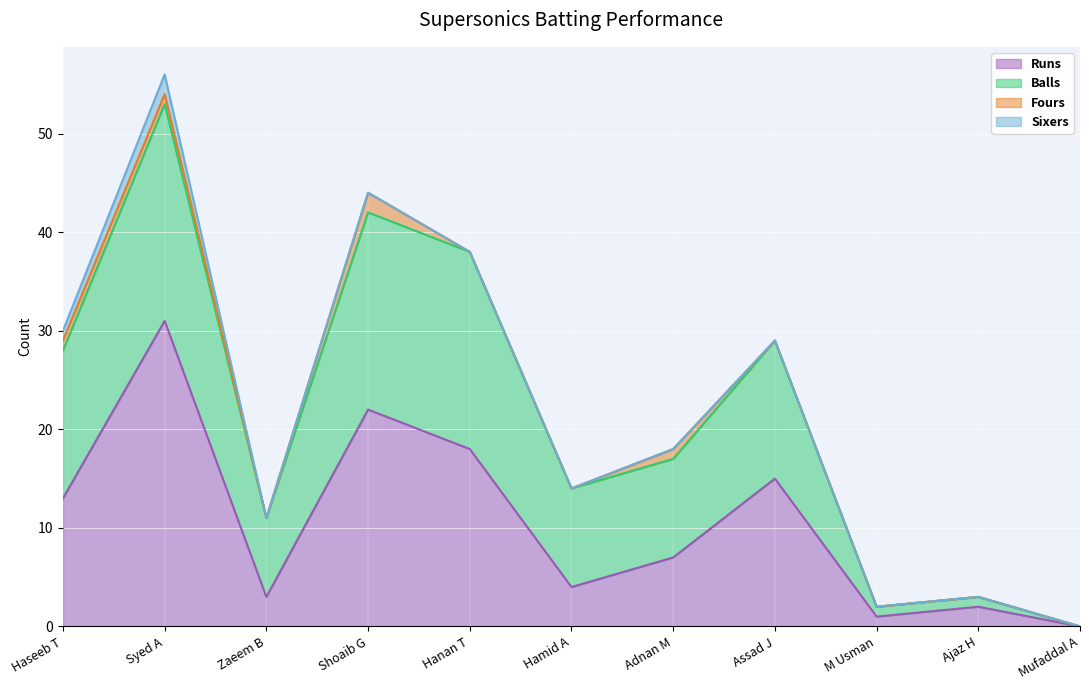

True or false: Sixers and Balls cross at least once.

False